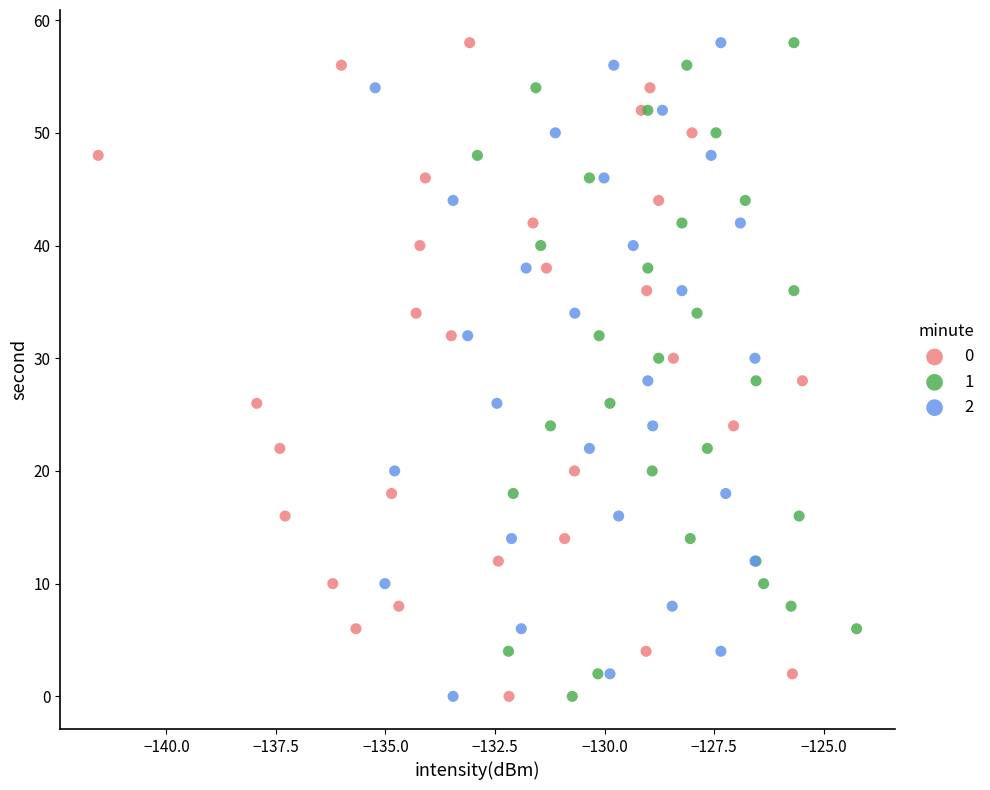

What are all the series names shown in the legend?

0, 1, 2